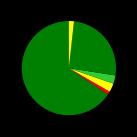

How many segments does this pie chart have?

6